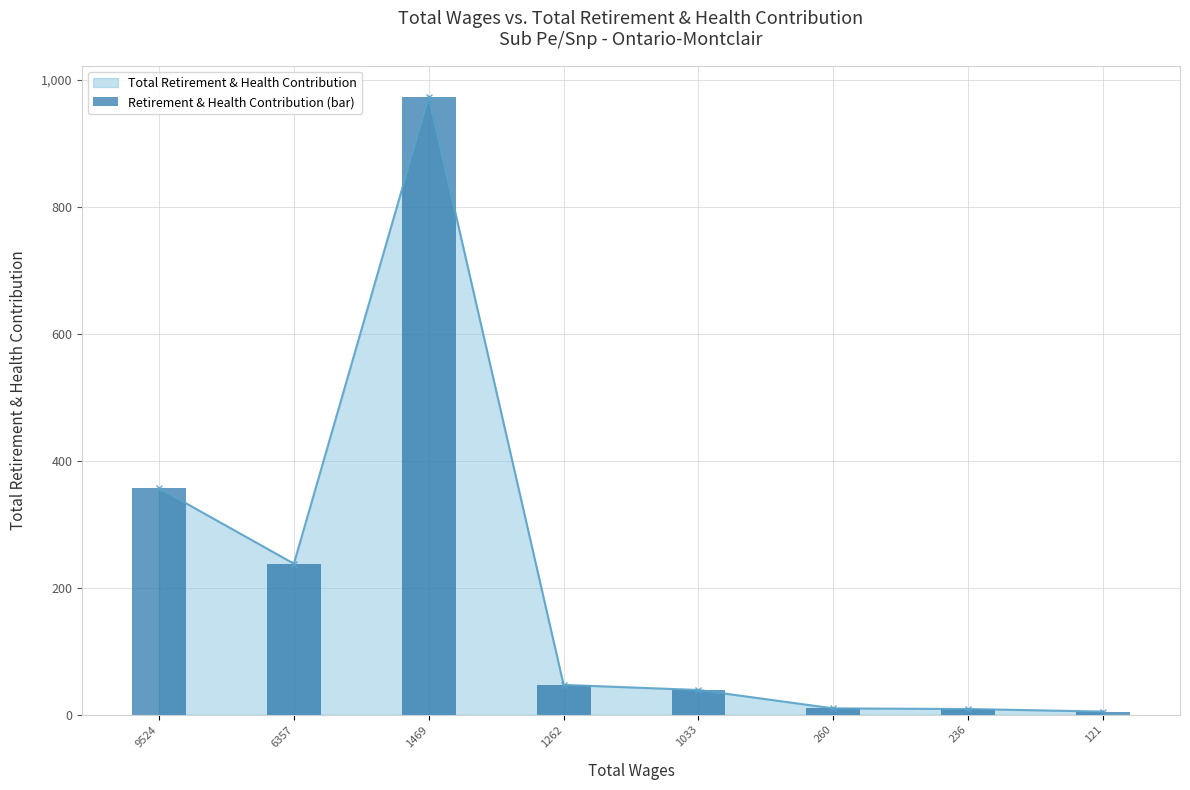

What is the change in value from 9524 to 121?

-352